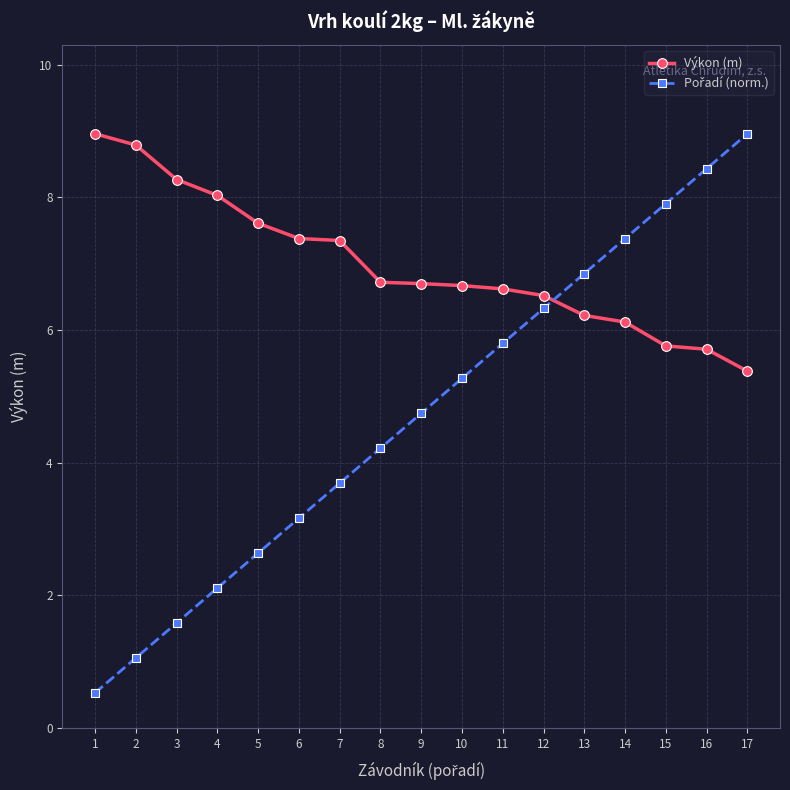

What is the total value across all series at 15?

13.7